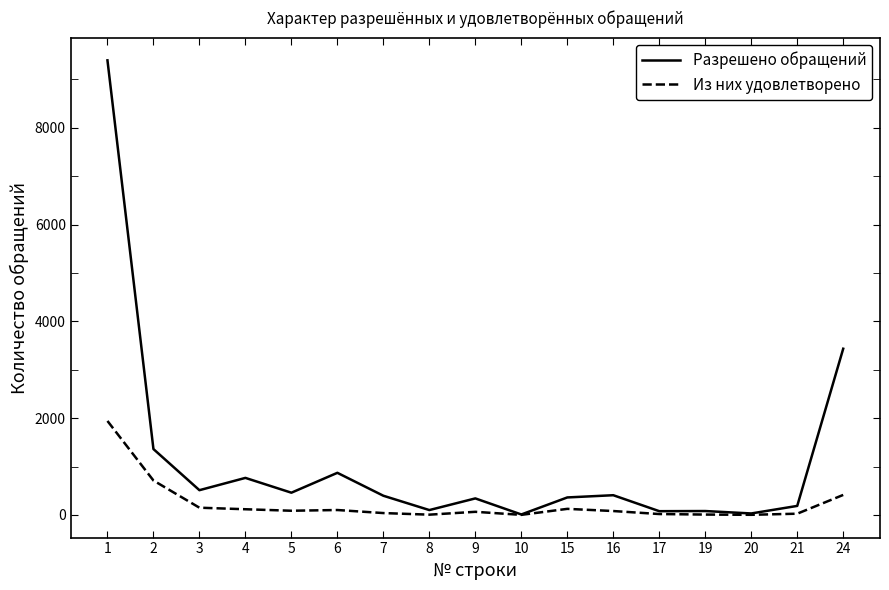

The value of Разрешено обращений at 9 is 341. True or false?

True